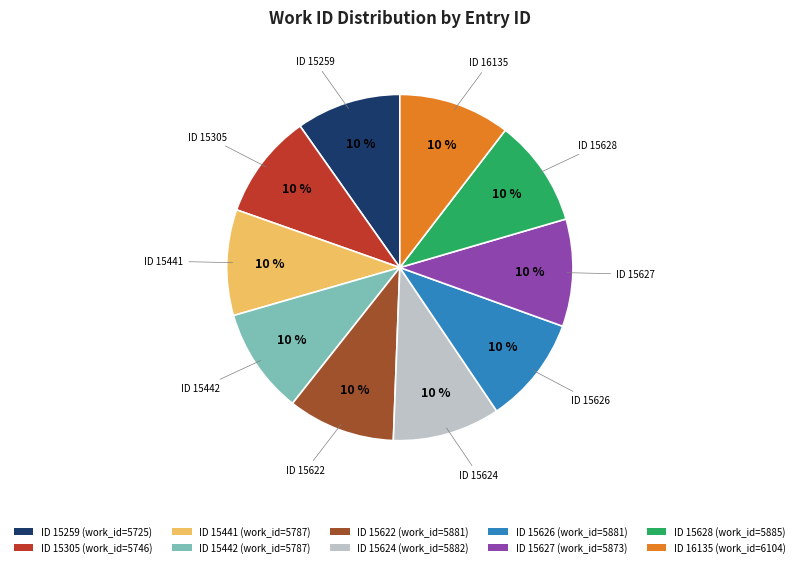

Is there a majority slice in this chart?

No